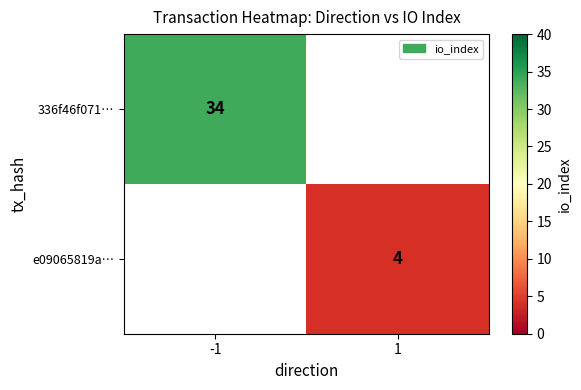

Is it true that e09065819a… equals 0.9 at 1?

False